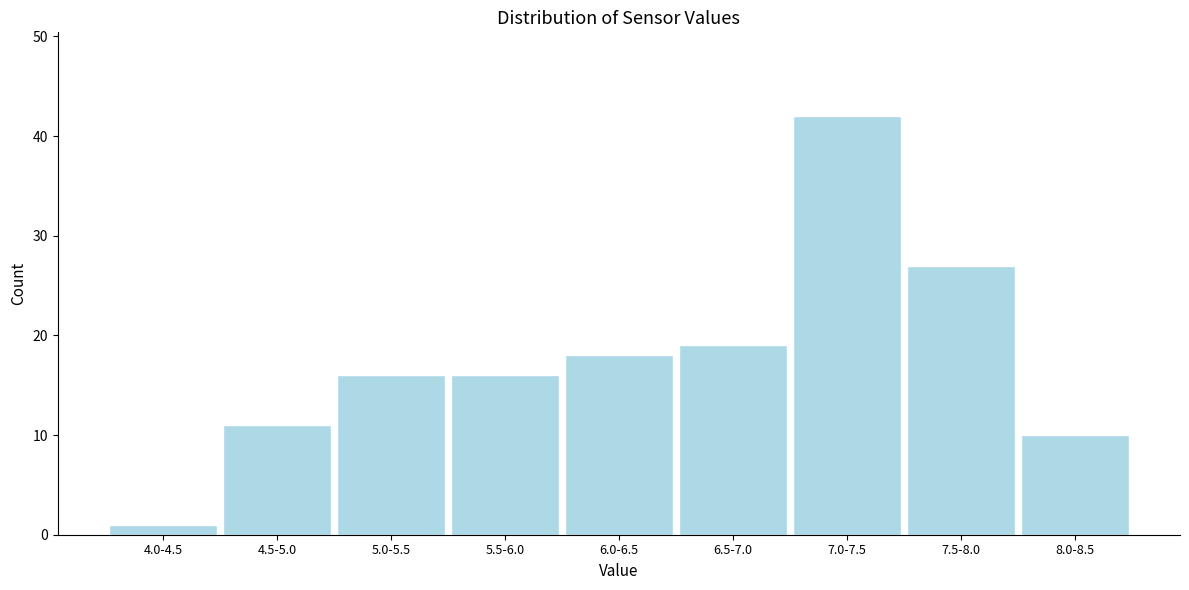

Reading left to right, list all the values displayed in this chart.

4.0-4.5=1	4.5-5.0=11	5.0-5.5=16	5.5-6.0=16	6.0-6.5=18	6.5-7.0=19	7.0-7.5=42	7.5-8.0=27	8.0-8.5=10